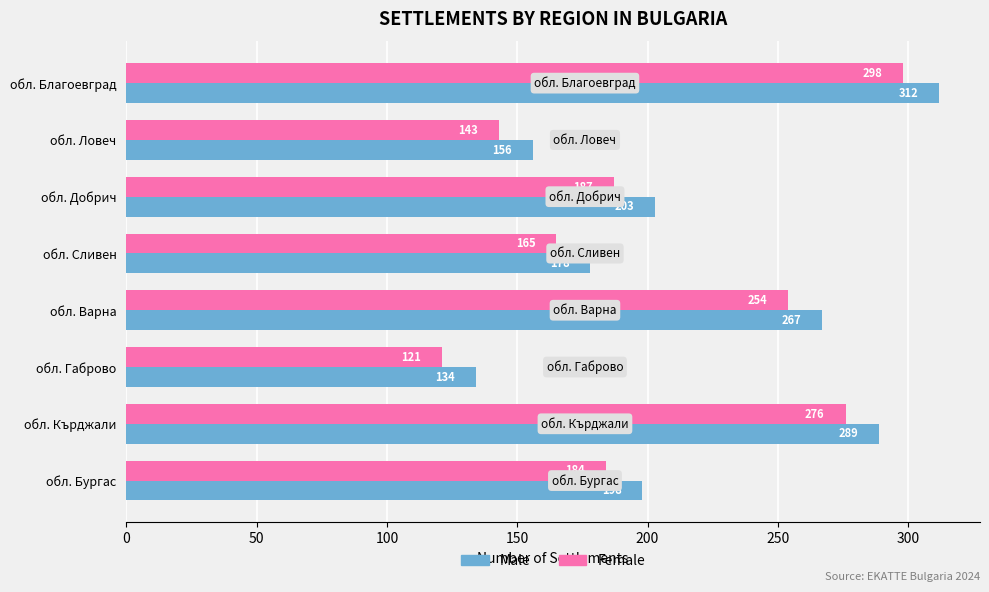

What is the sum of all Male values?

1737